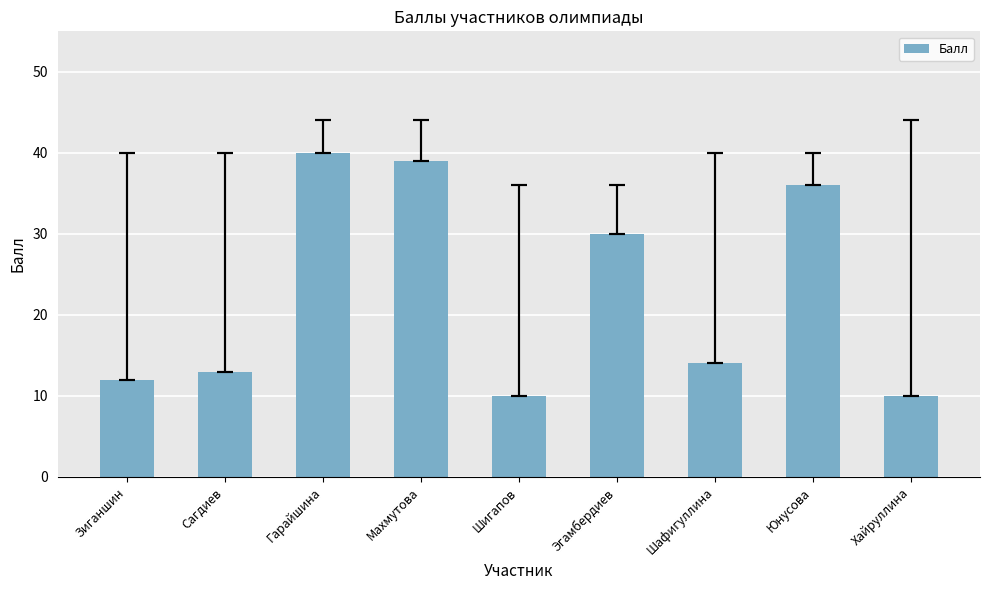

List the labels in order of value, smallest first.

Шигапов, Хайруллина, Зиганшин, Сагдиев, Шафигуллина, Эгамбердиев, Юнусова, Махмутова, Гарайшина